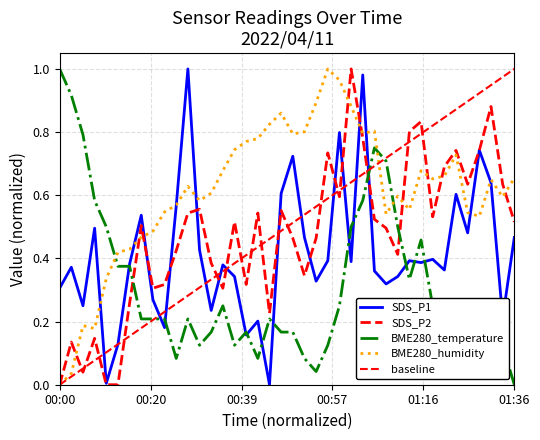

Where do BME280_temperature and BME280_humidity first cross each other?

00:10 and 00:13